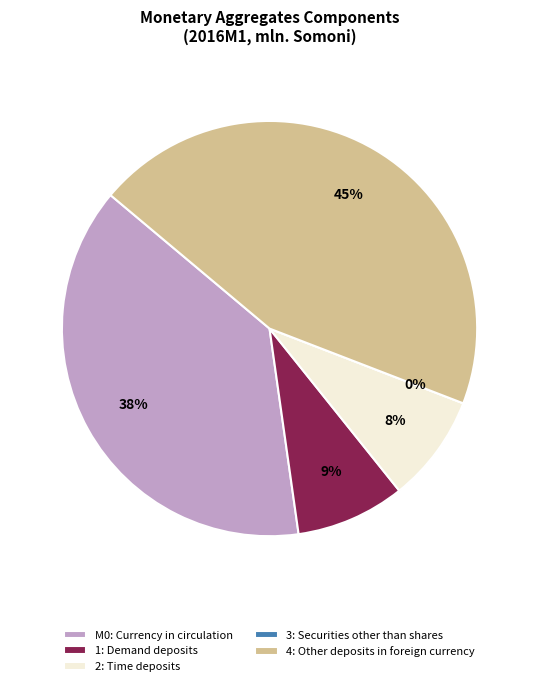

To the nearest percent, what is the average slice percentage?

20%